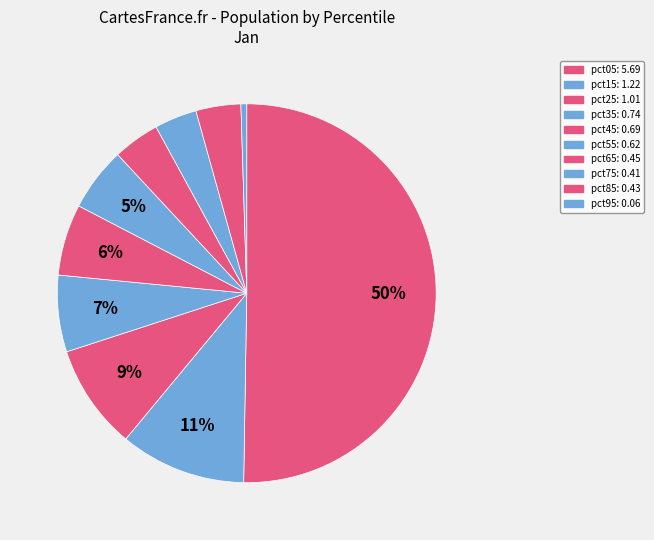

Is it true that pct35 is 7% of the pie?

True